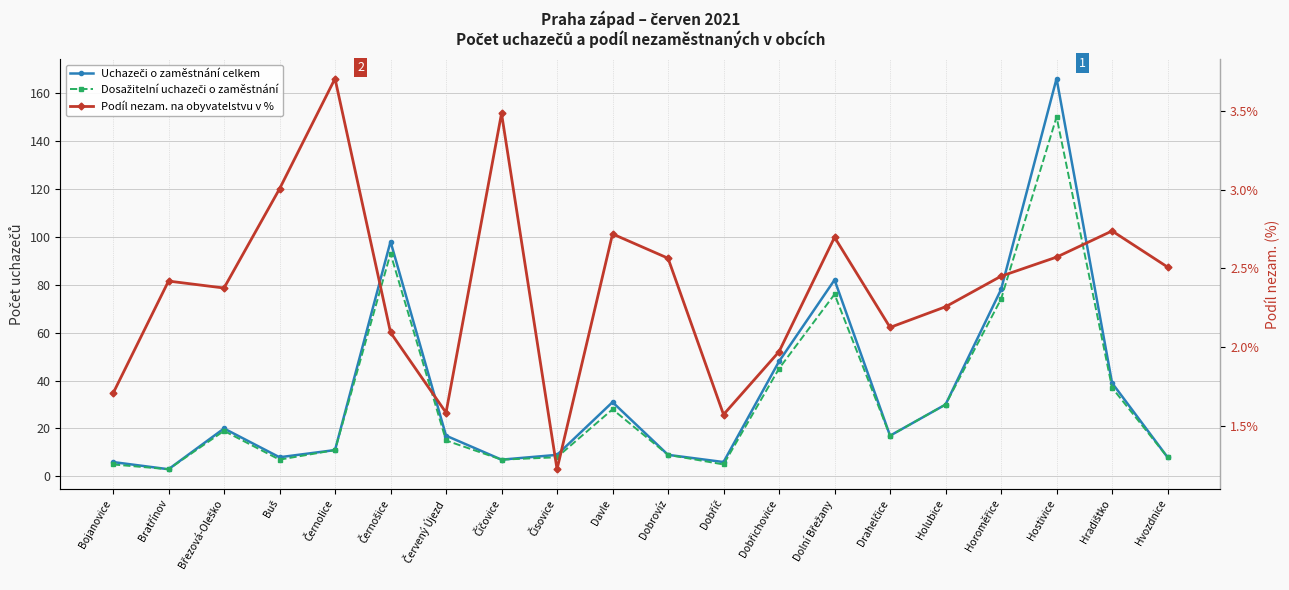

At how many categories does at least one series exceed 128?

1